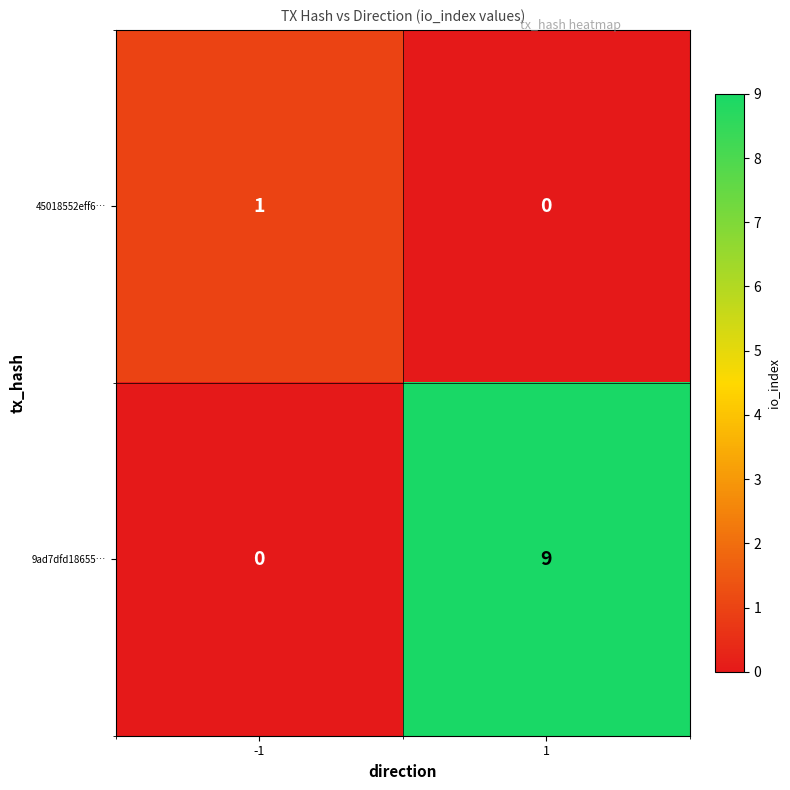

Reading right to left, list all the values displayed in this chart.

45018552eff6…: 0	1
9ad7dfd18655…: 9	0